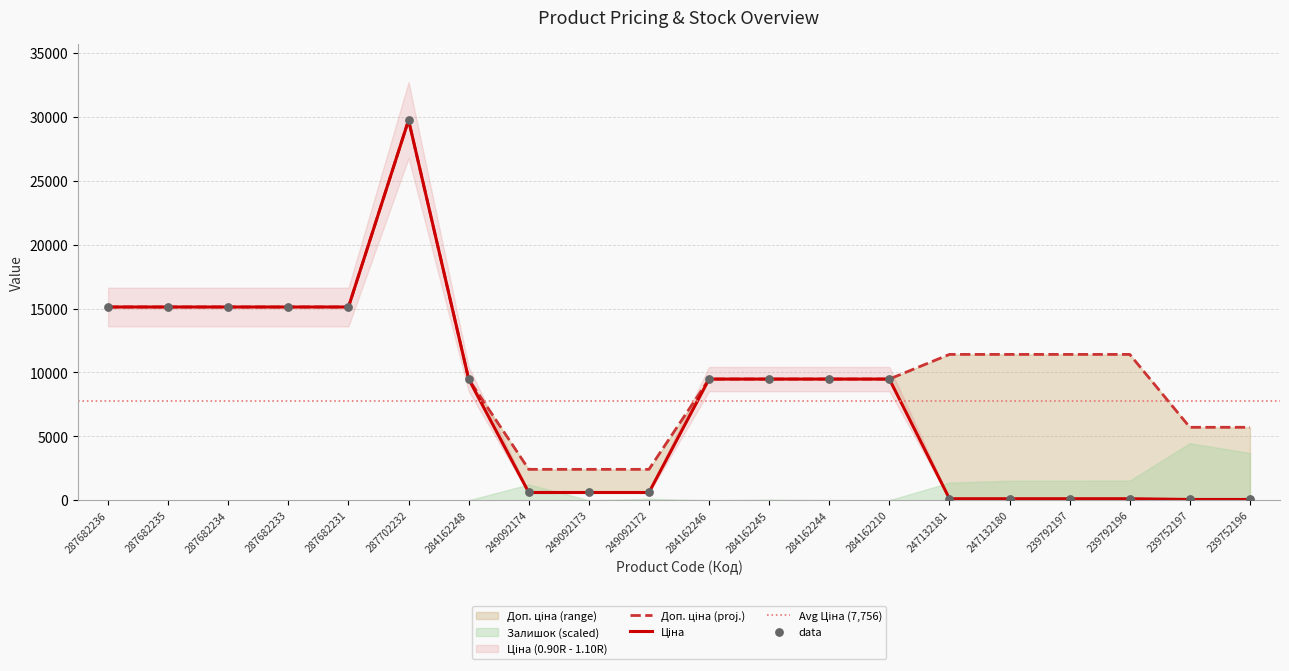

Which series has the largest Y range (max minus min)?

Ціна